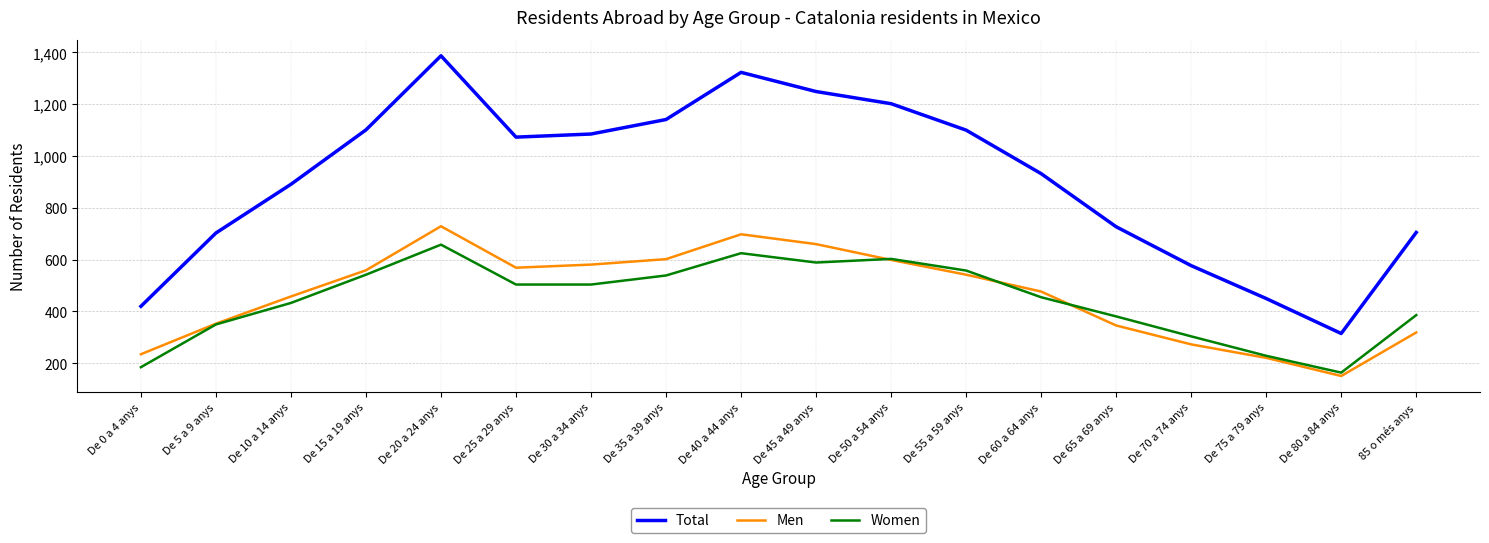

True or false: Total has more than 2 interior local peaks.

False